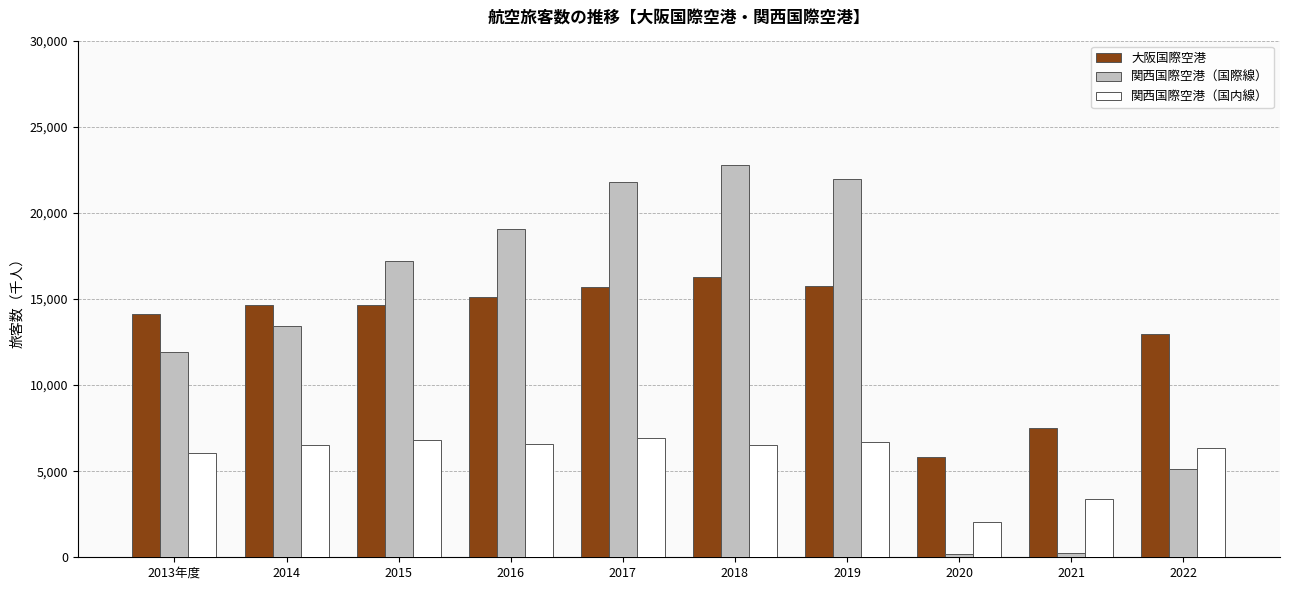

What is the label of the 10th bar from the left?

2022